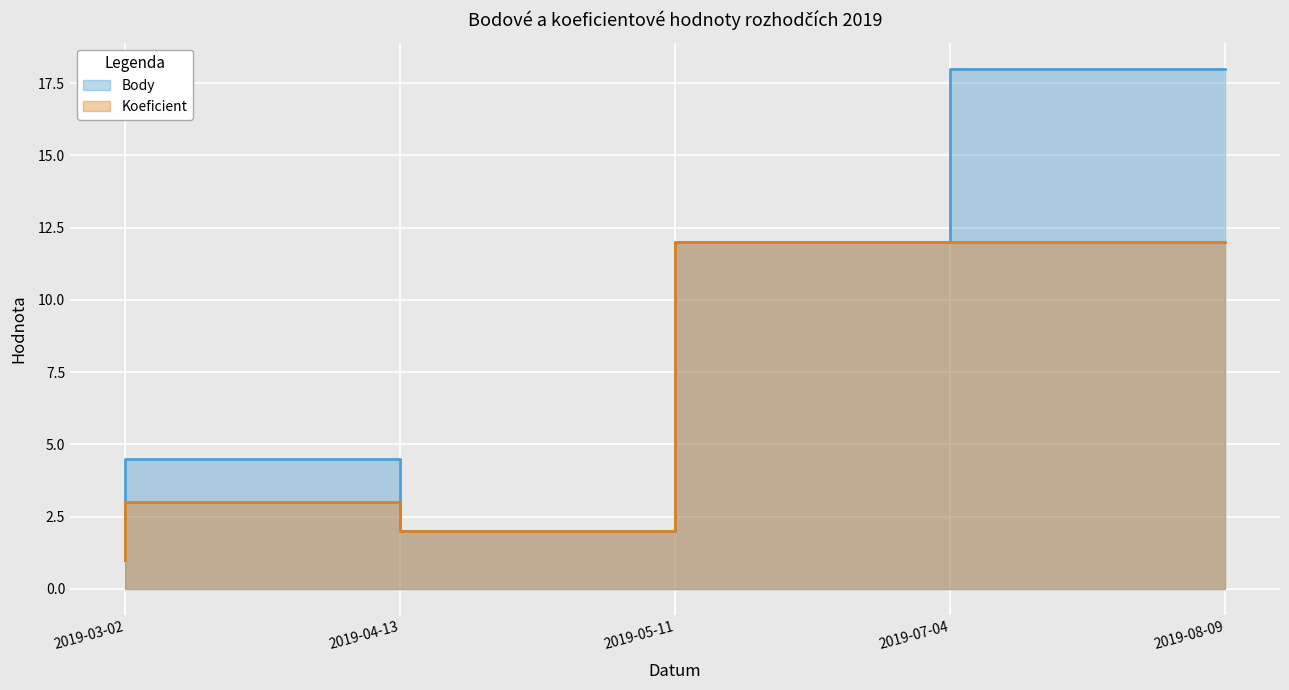

What is the minimum value shown in the chart?

1.0